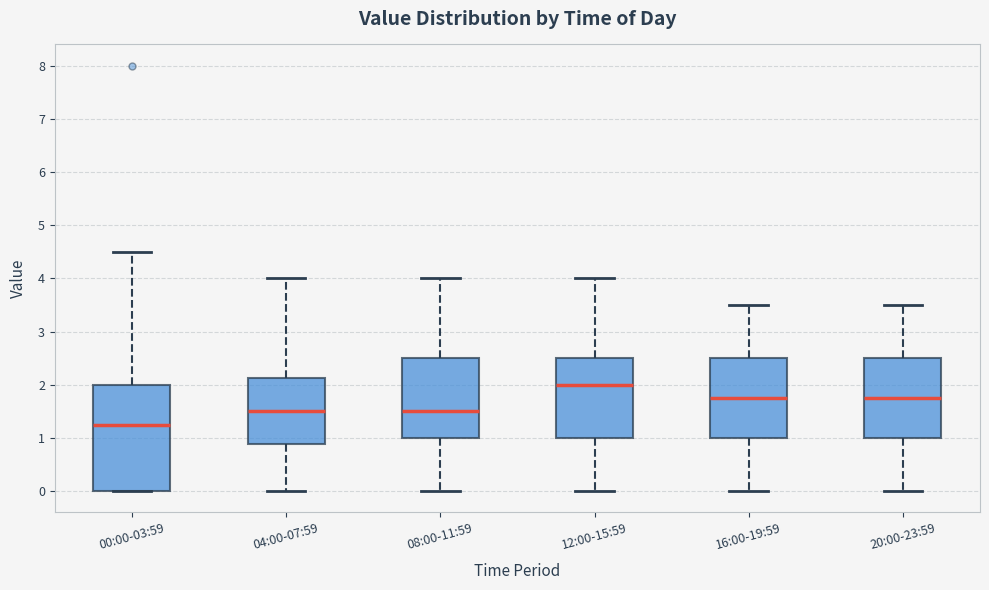

Which box's median line is the highest?

12:00-15:59